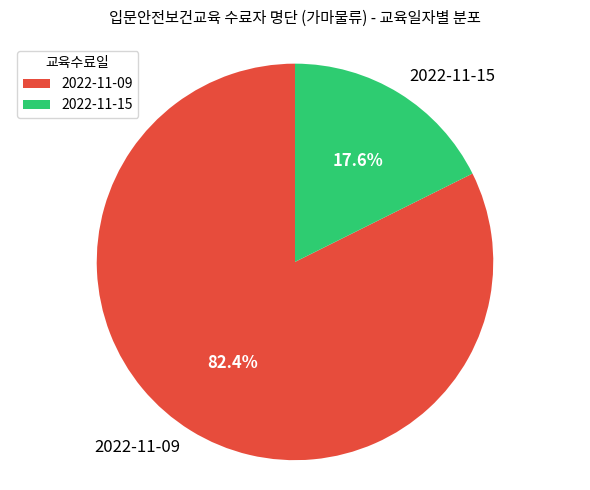

To the nearest percent, what is the average slice percentage?

50%